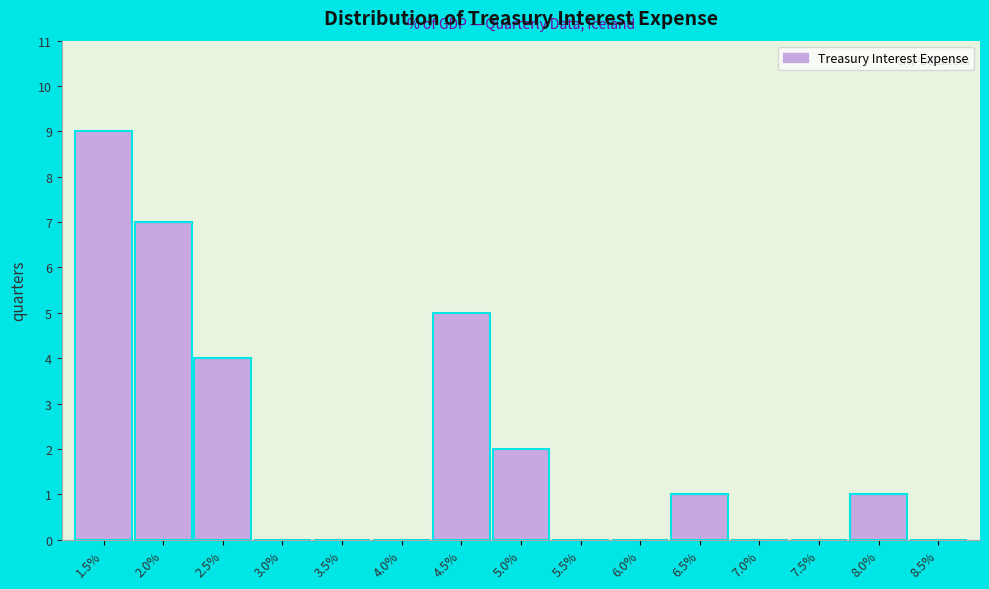

Reading left to right, what are all the values shown in this chart?

1.5%=9	2.0%=7	2.5%=4	3.0%=0	3.5%=0	4.0%=0	4.5%=5	5.0%=2	5.5%=0	6.0%=0	6.5%=1	7.0%=0	7.5%=0	8.0%=1	8.5%=0